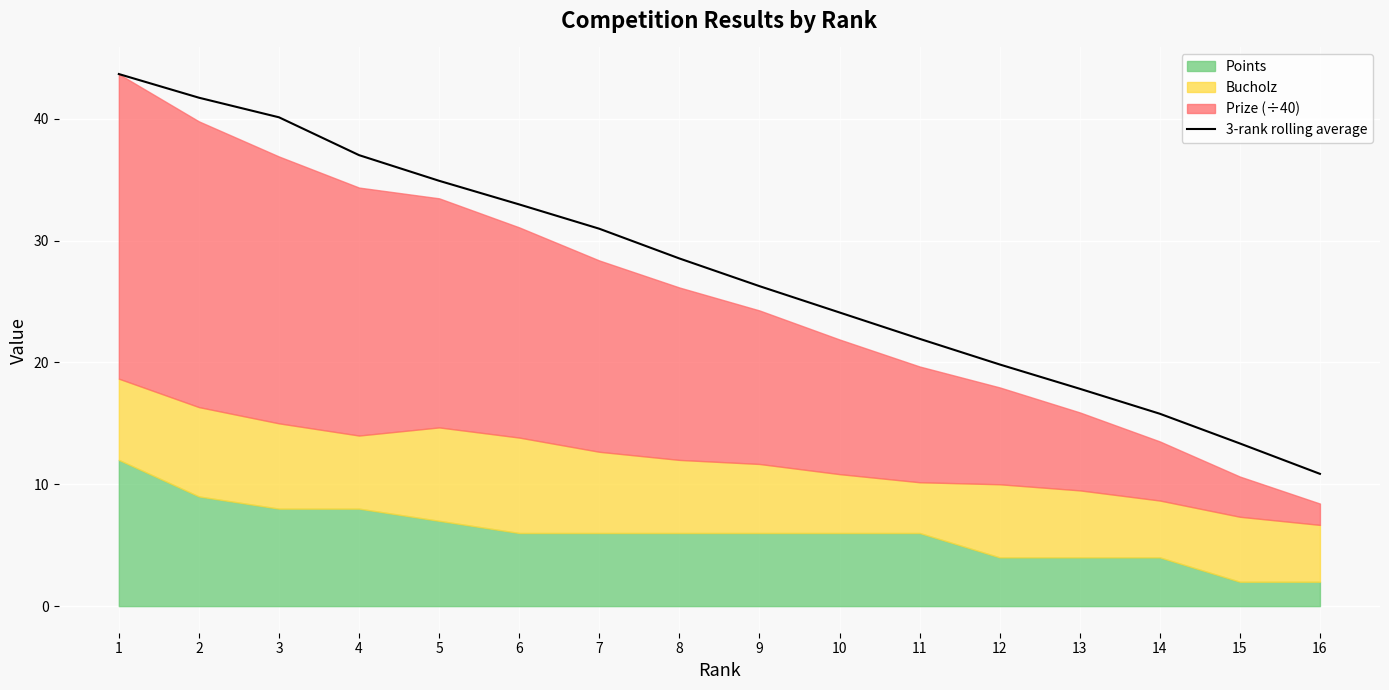

Reading left to right, what are all the values shown in this chart?

43.7	41.7	40.1	37.0	34.9	33.0	31.0	28.5	26.3	24.1	21.9	19.8	17.8	15.8	13.3	10.9